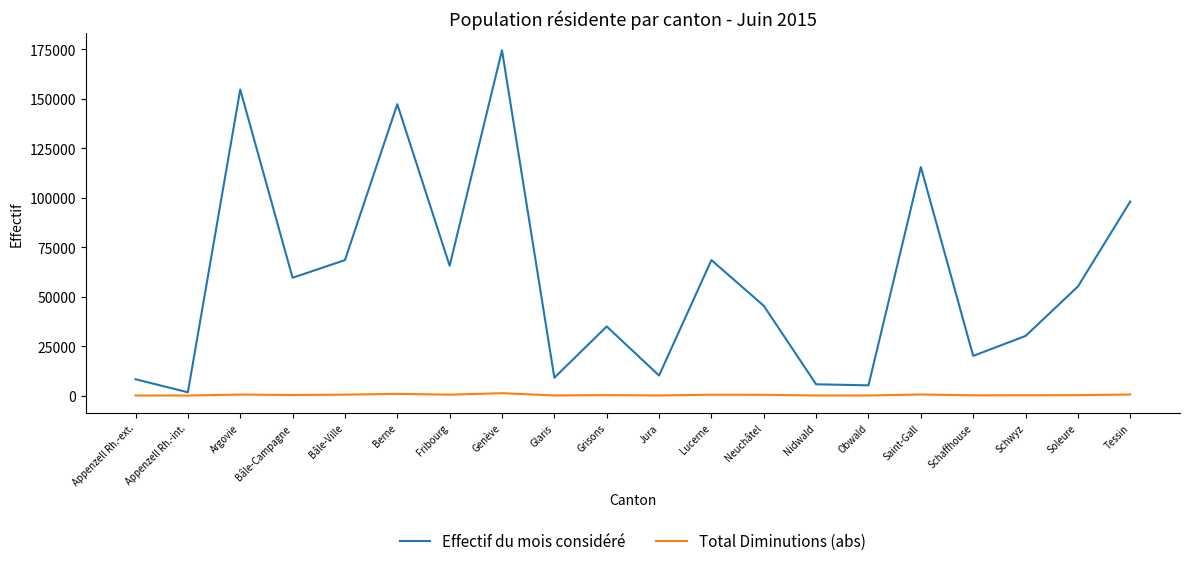

What is the highest value of the Effectif du mois considéré series?

174384